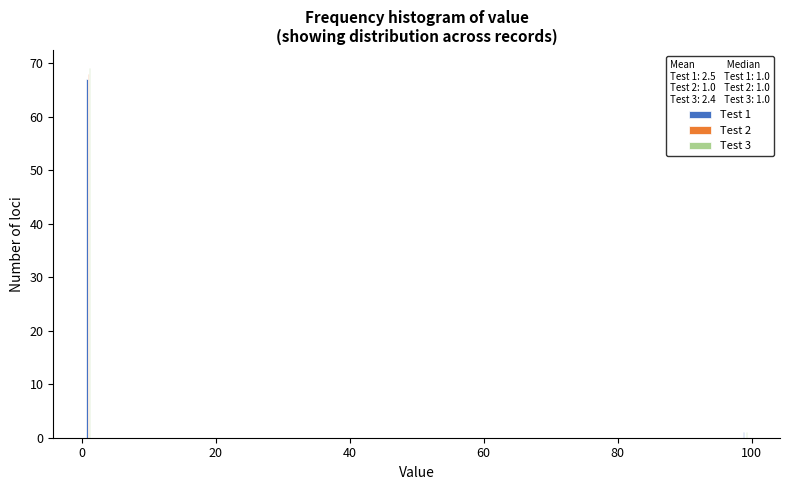

Reading left to right, what are all the values shown in this chart?

Test 1: 0=67	100=1
Test 2: 0=68	100=0
Test 3: 0=69	100=1